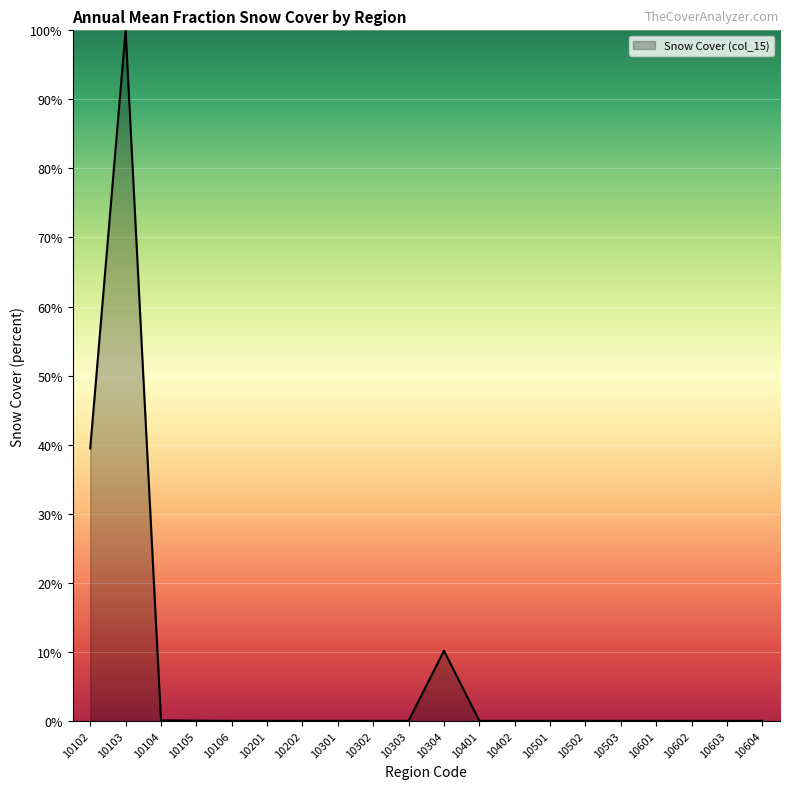

Between 10105 and 10402, which is larger?

10105